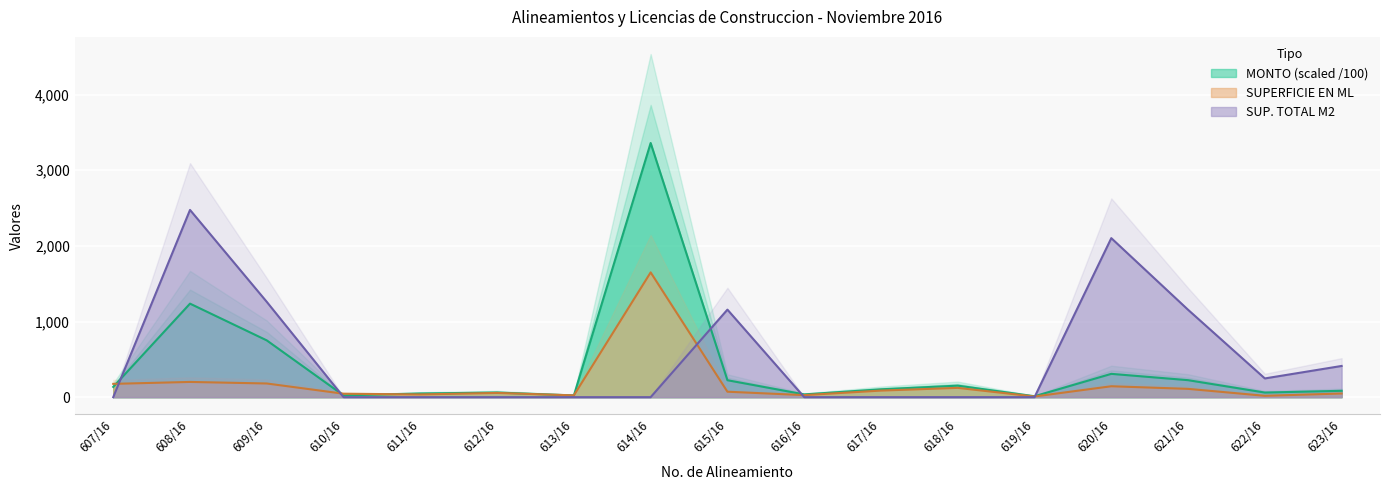

Between which two adjacent categories do SUPERFICIE TOTAL M2 and MONTO first intersect?

607/16 and 608/16